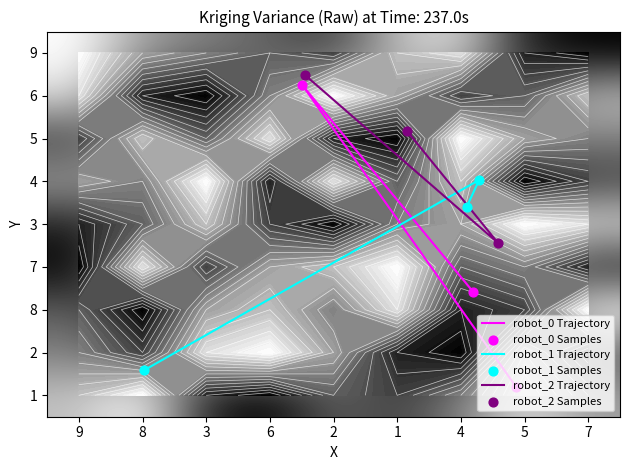

Is the value of 9 at 5 greater than the value of 3 at 8?

No